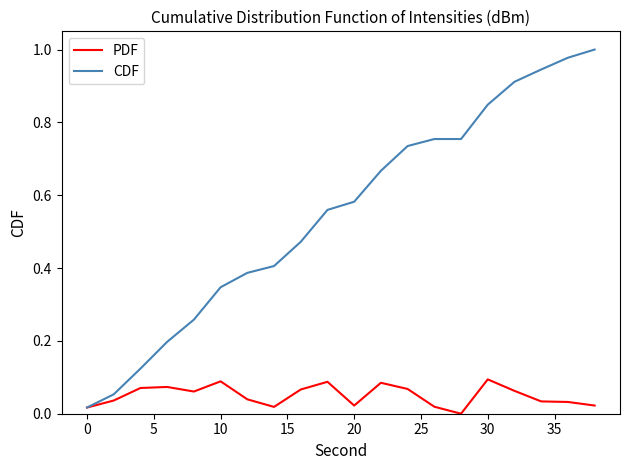

Which series has the largest range (max minus min)?

CDF